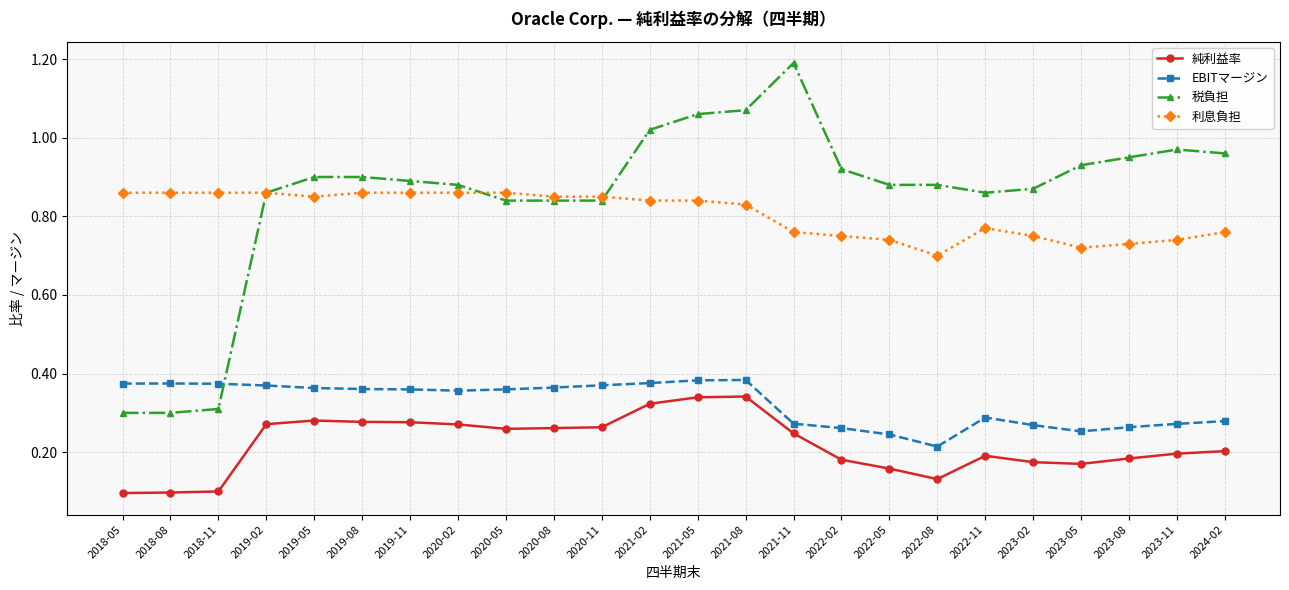

How many categories are shown in the chart?

24